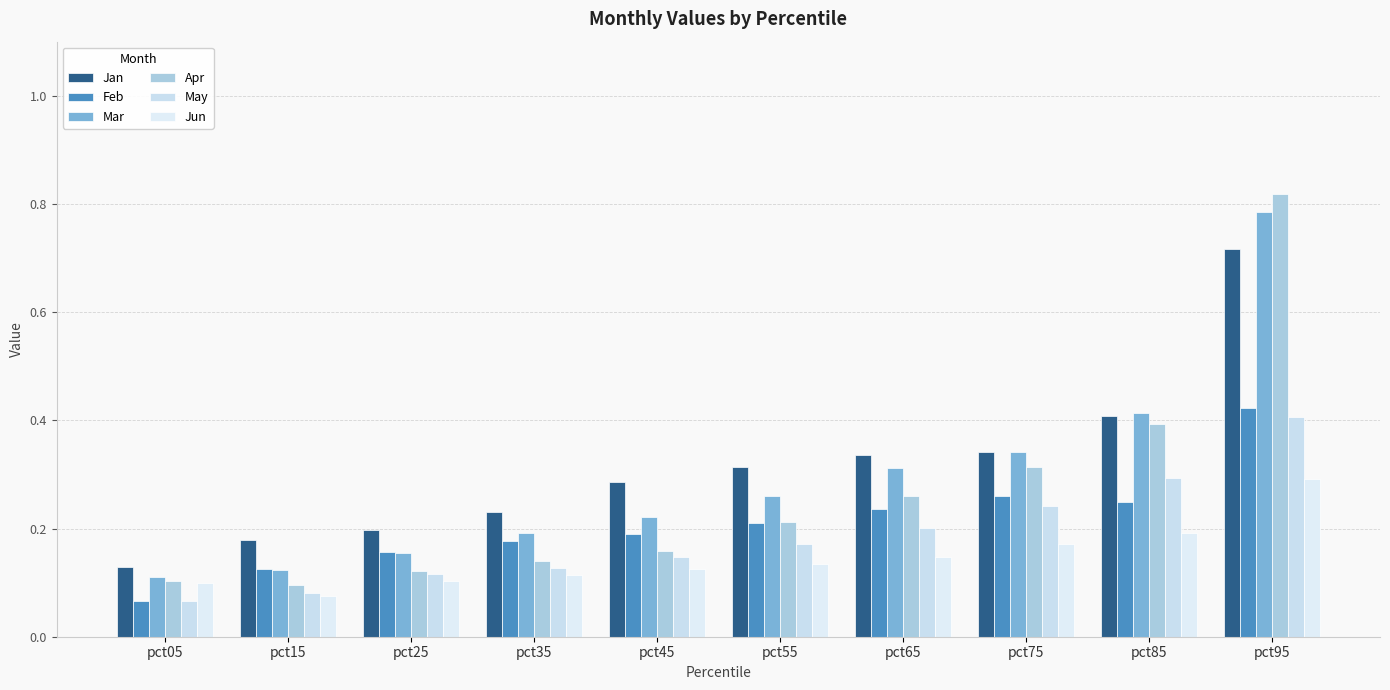

List the series in order of their peak value, highest first.

Apr, Mar, Jan, Feb, May, Jun